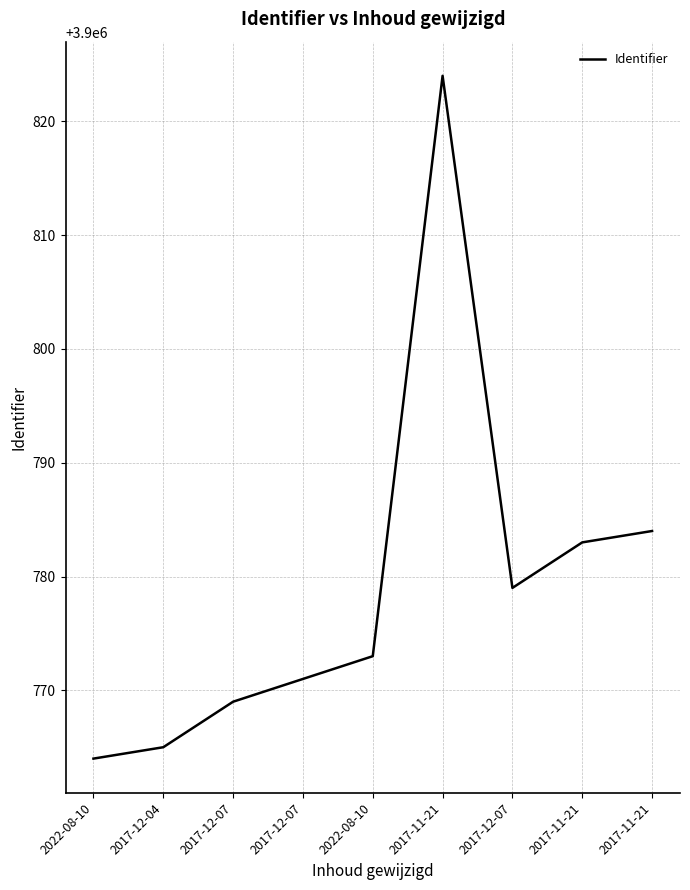

Between 2017-12-07 and 2017-12-07, which is larger?

2017-12-07